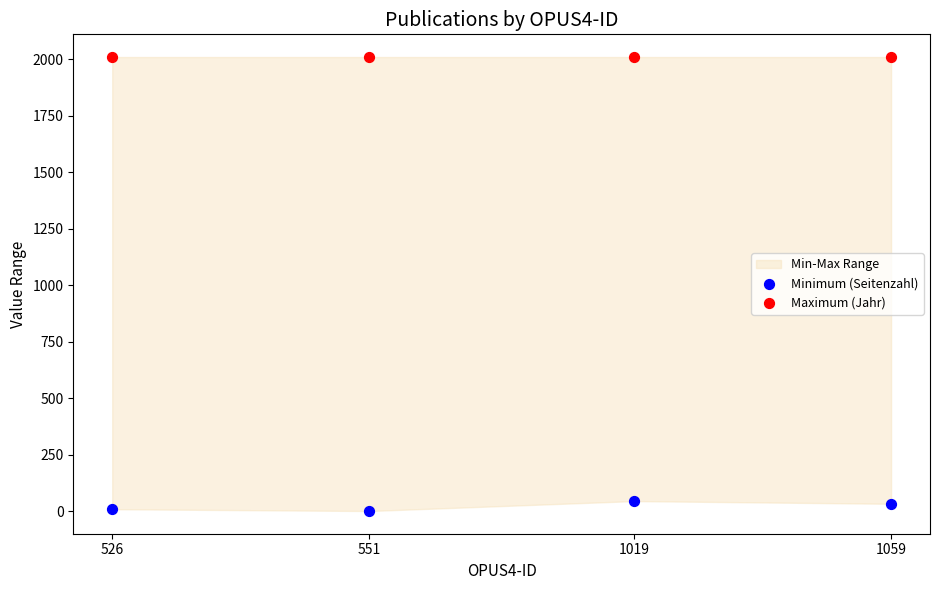

Which series reaches the minimum Y coordinate?

Minimum (Seitenzahl)